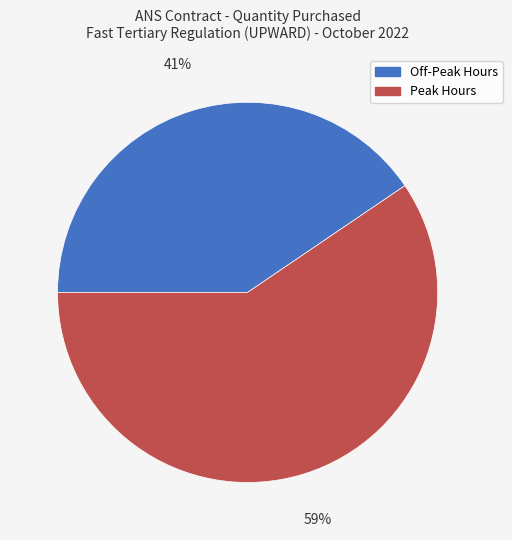

Count the number of slices in the pie.

2